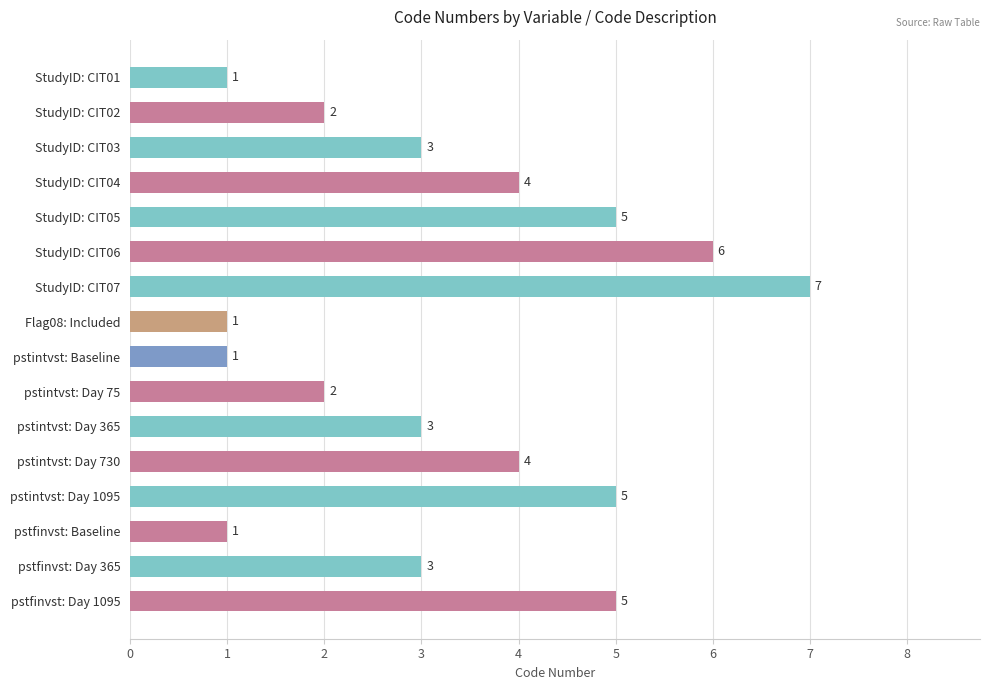

What is the label of the 5th bar from the bottom?

pstintvst: Day 730